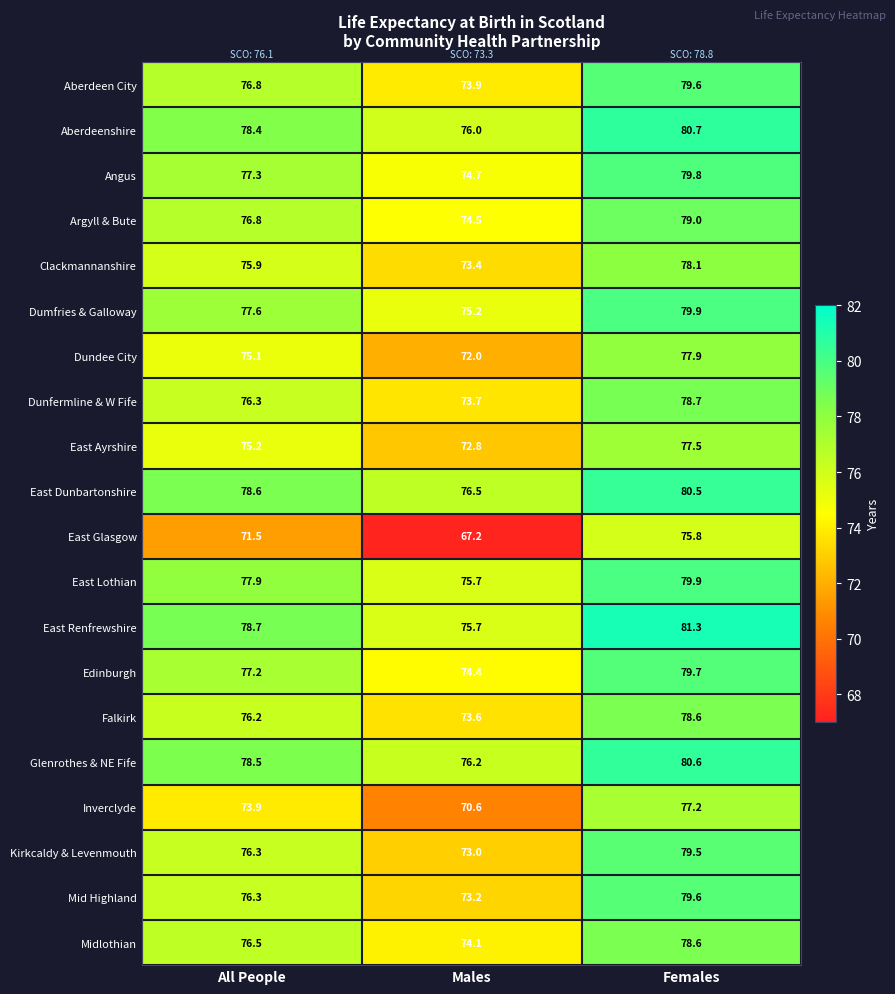

Between All People and Females, which series saw the biggest shift?

East Glasgow